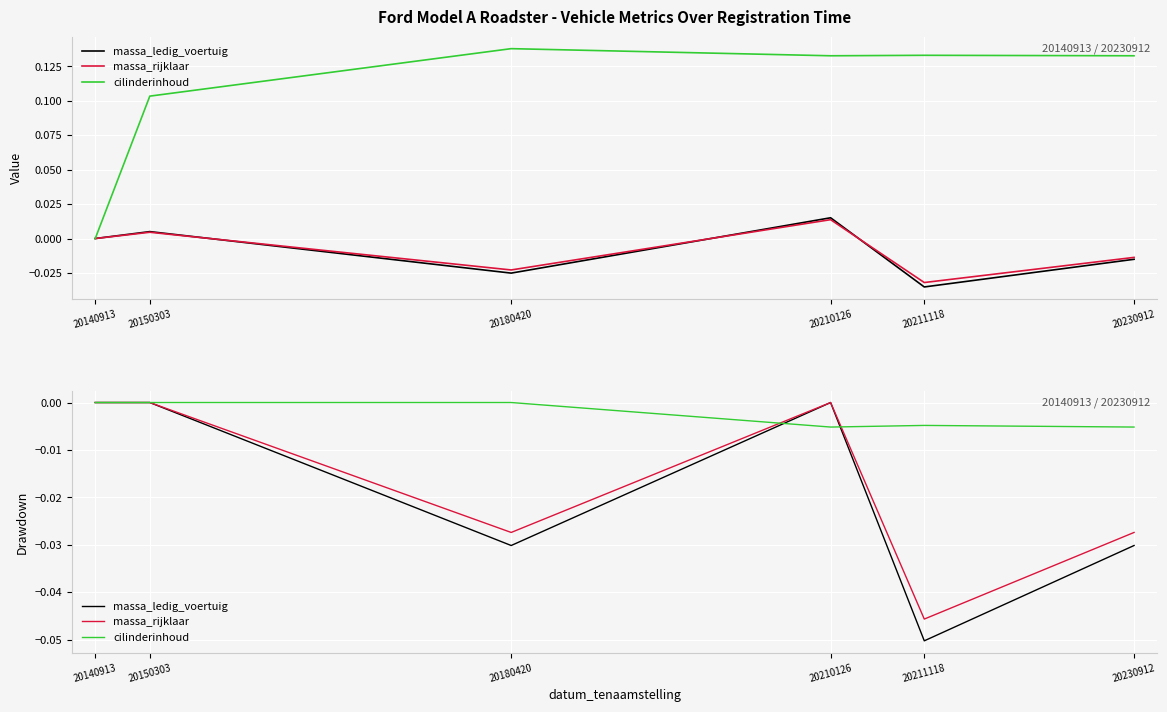

Is this an area chart (filled region under the line)?

No